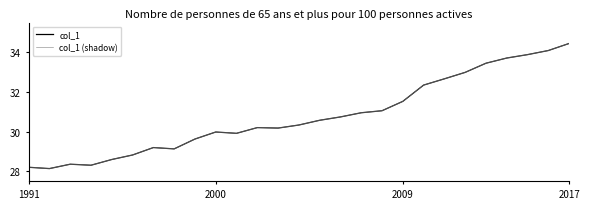

True or false: col_1 (shadow) and col_1 intersect in this chart.

False